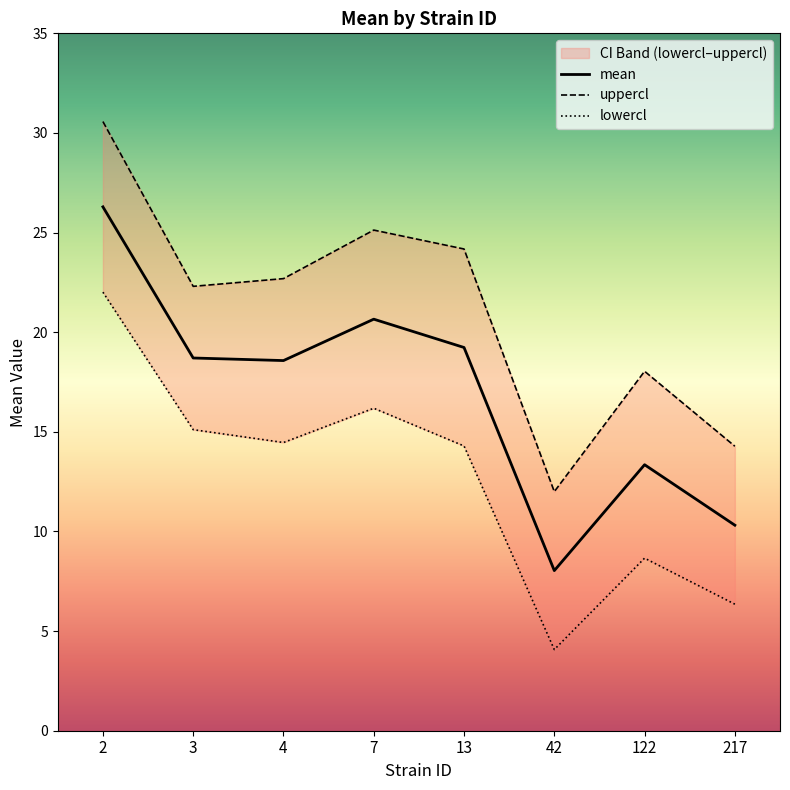

Is the value of lowercl at 3 greater than the value of mean at 42?

Yes